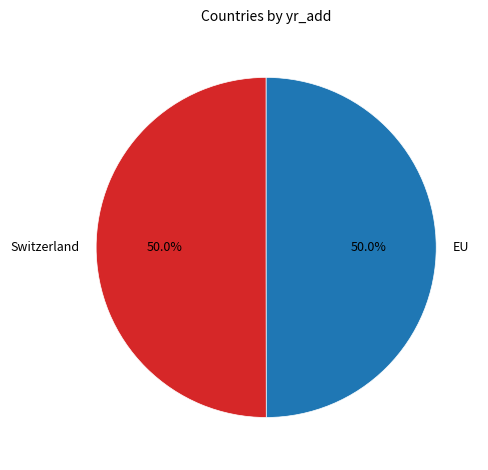

What percentage is the EU slice, to the nearest percent?

50%